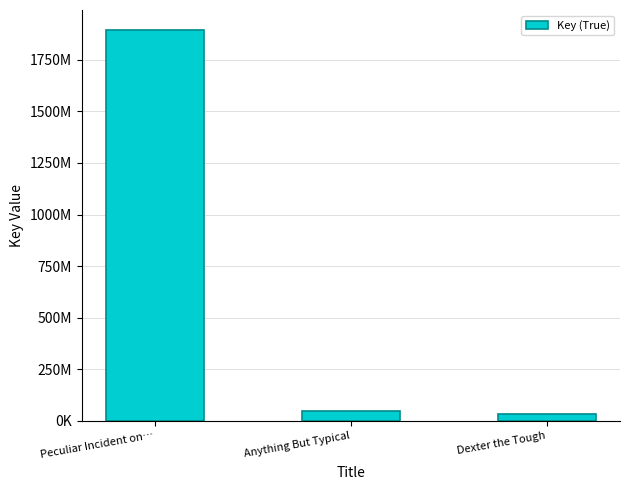

Is it true that the value at Peculiar Incident on… is 1896397999?

True